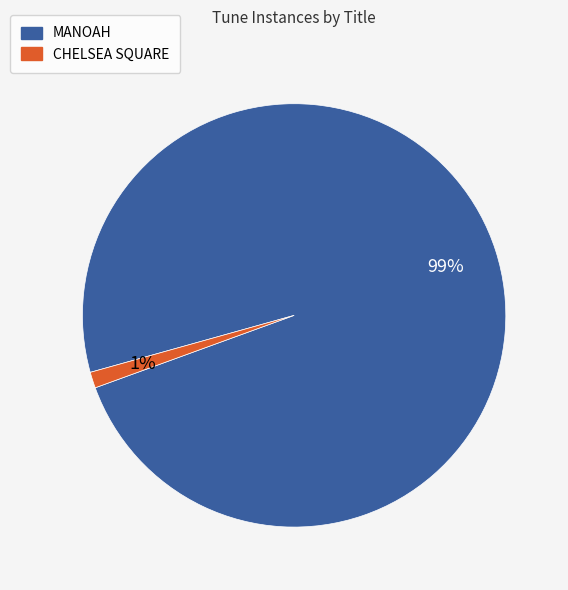

Does MANOAH represent more than half of the total?

Yes